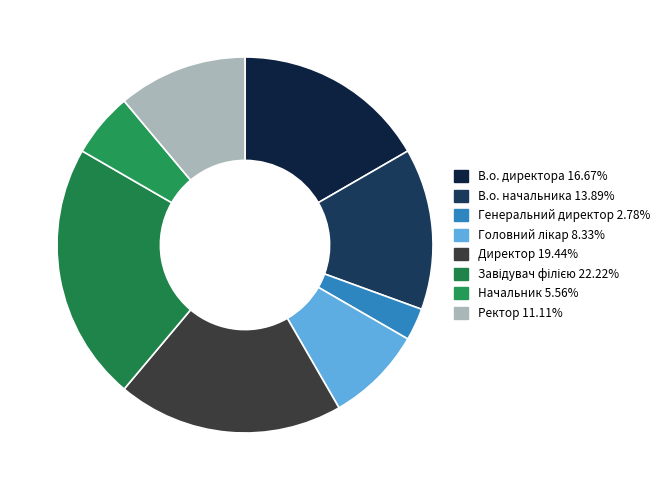

The Ректор slice represents 11% of the pie. True or false?

True